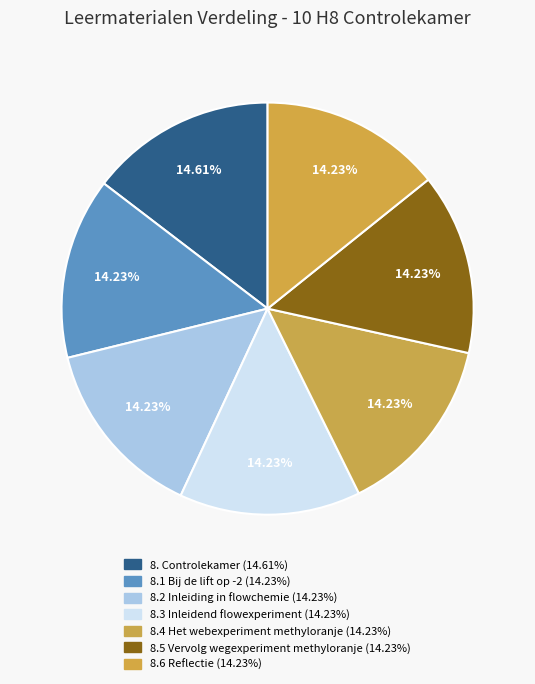

What percentage is NOT represented by 8.5 Vervolg wegexperiment methyloranje?

85.8%